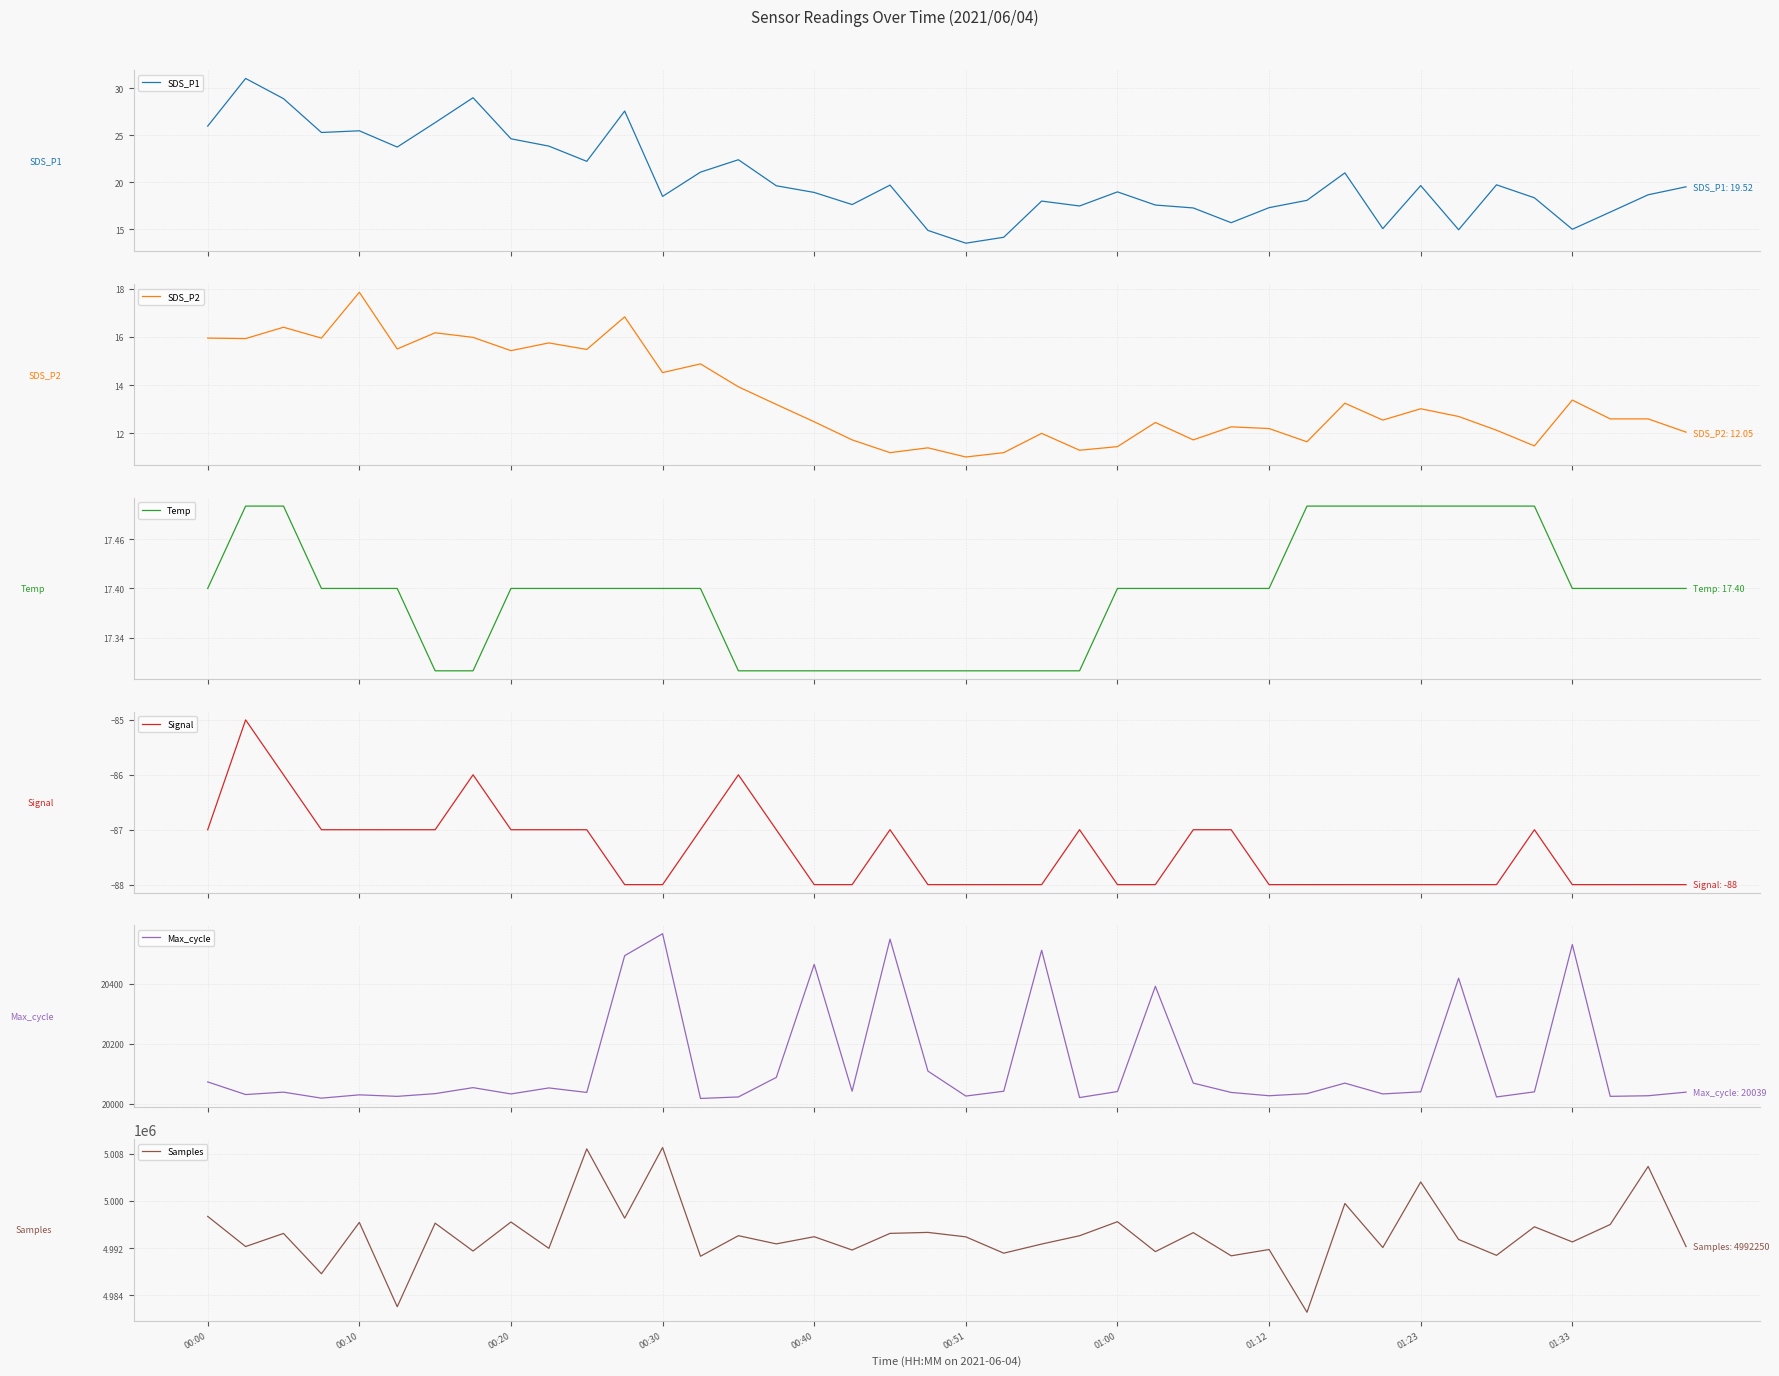

Which series has the largest total across all categories?

Samples